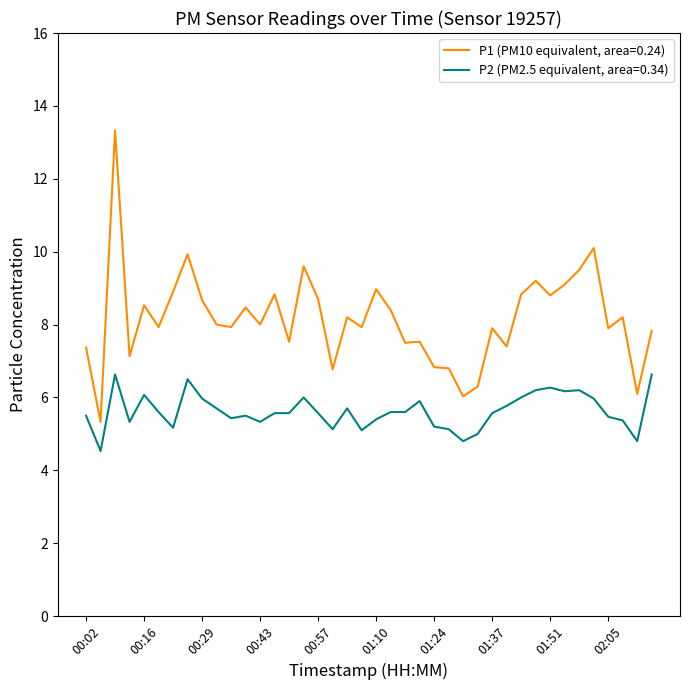

How many lines are shown in the chart?

2